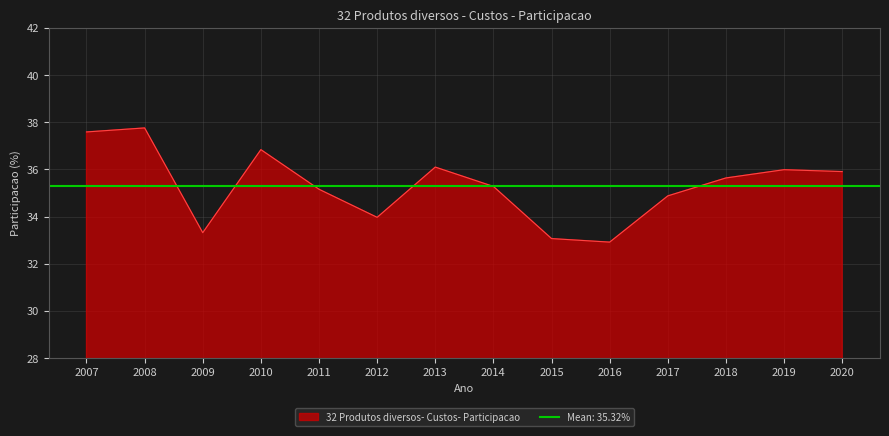

What is the highest value of the 32 Produtos diversos- Custos- Participacao series?

37.8